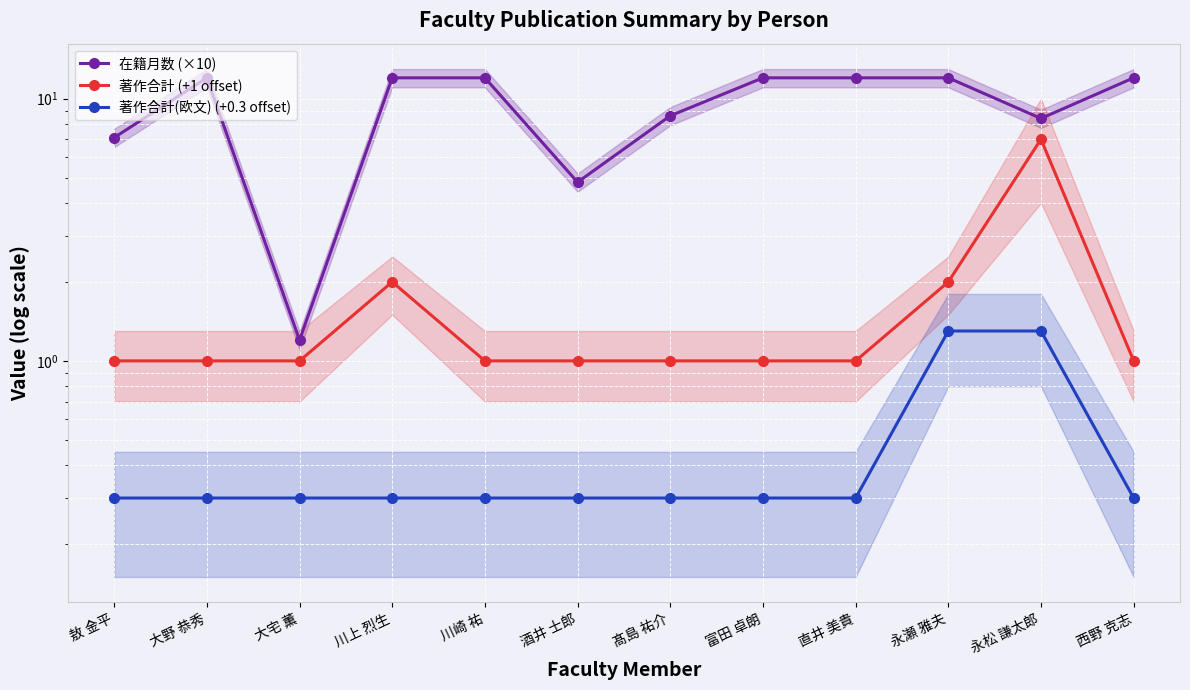

Is the value of 在籍月数 (×10) at 敖 金平 greater than the value of 著作合計(欧文) (+0.3 offset) at 大野 恭秀?

Yes